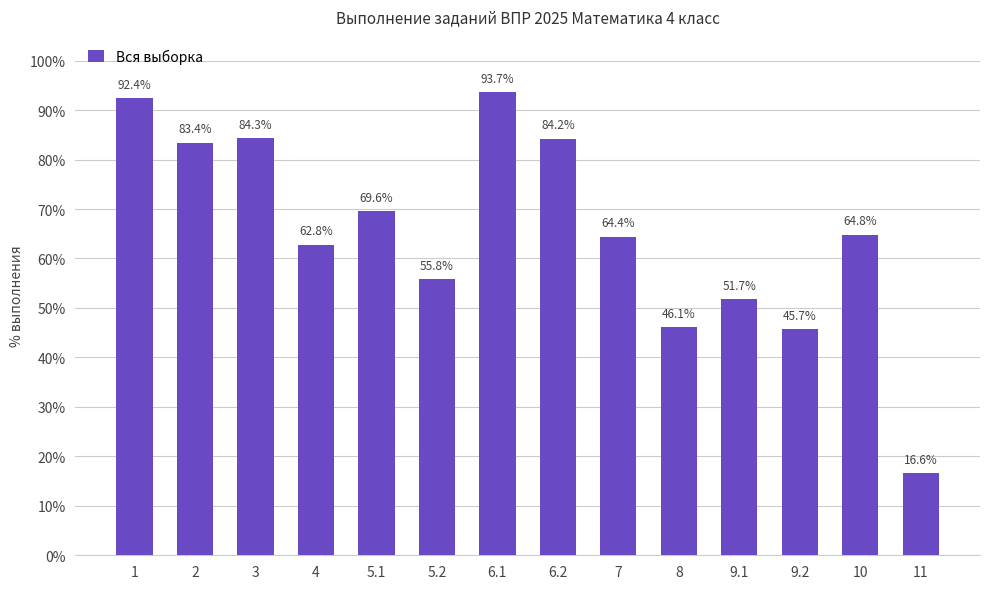

Rank the categories by value from highest to lowest.

6.1, 1, 3, 6.2, 2, 5.1, 10, 7, 4, 5.2, 9.1, 8, 9.2, 11